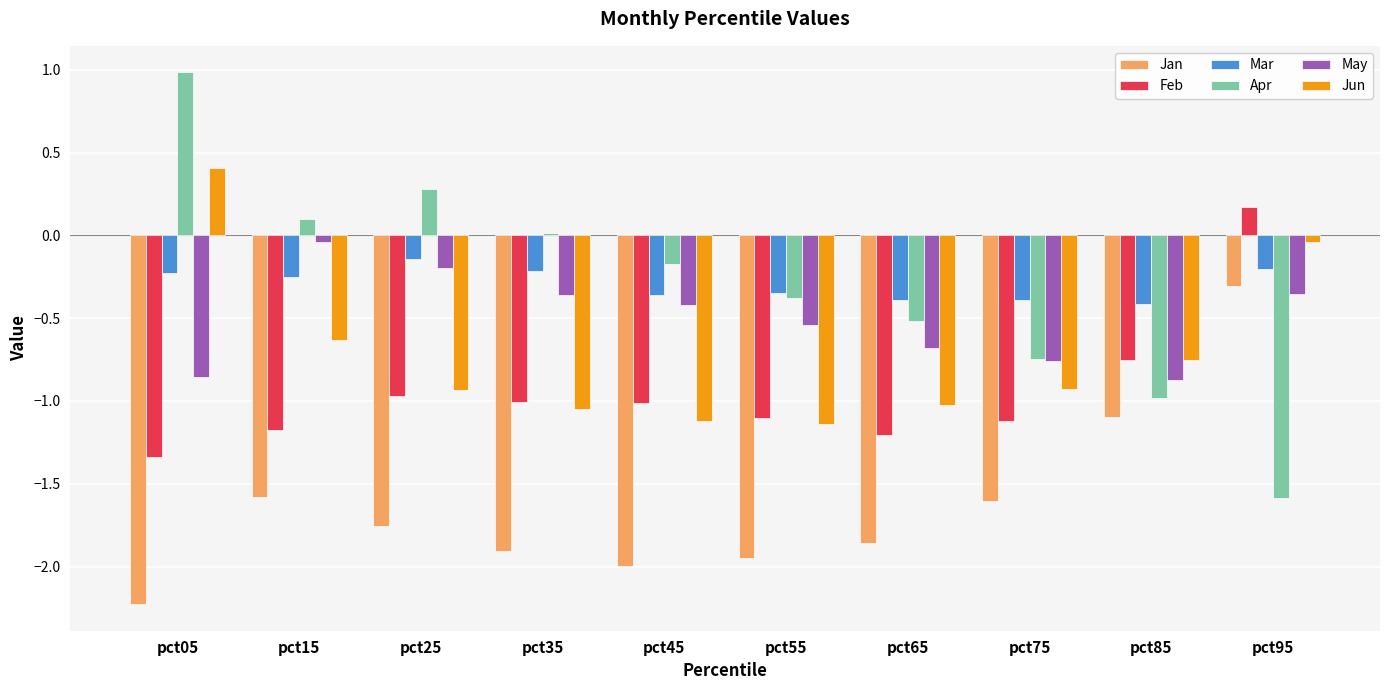

How many bars are there in each group?

6